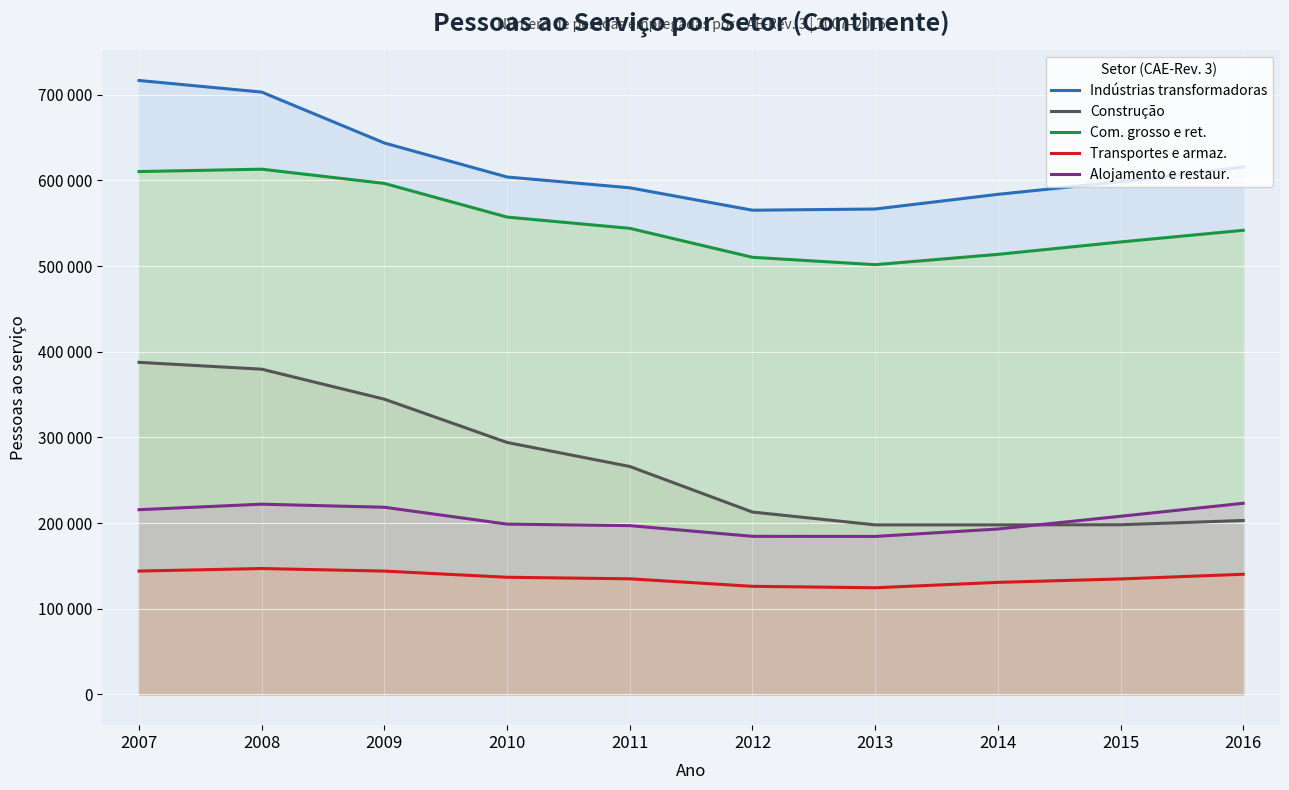

True or false: Alojamento e restaur. has a value of 108485 at 2008.

False